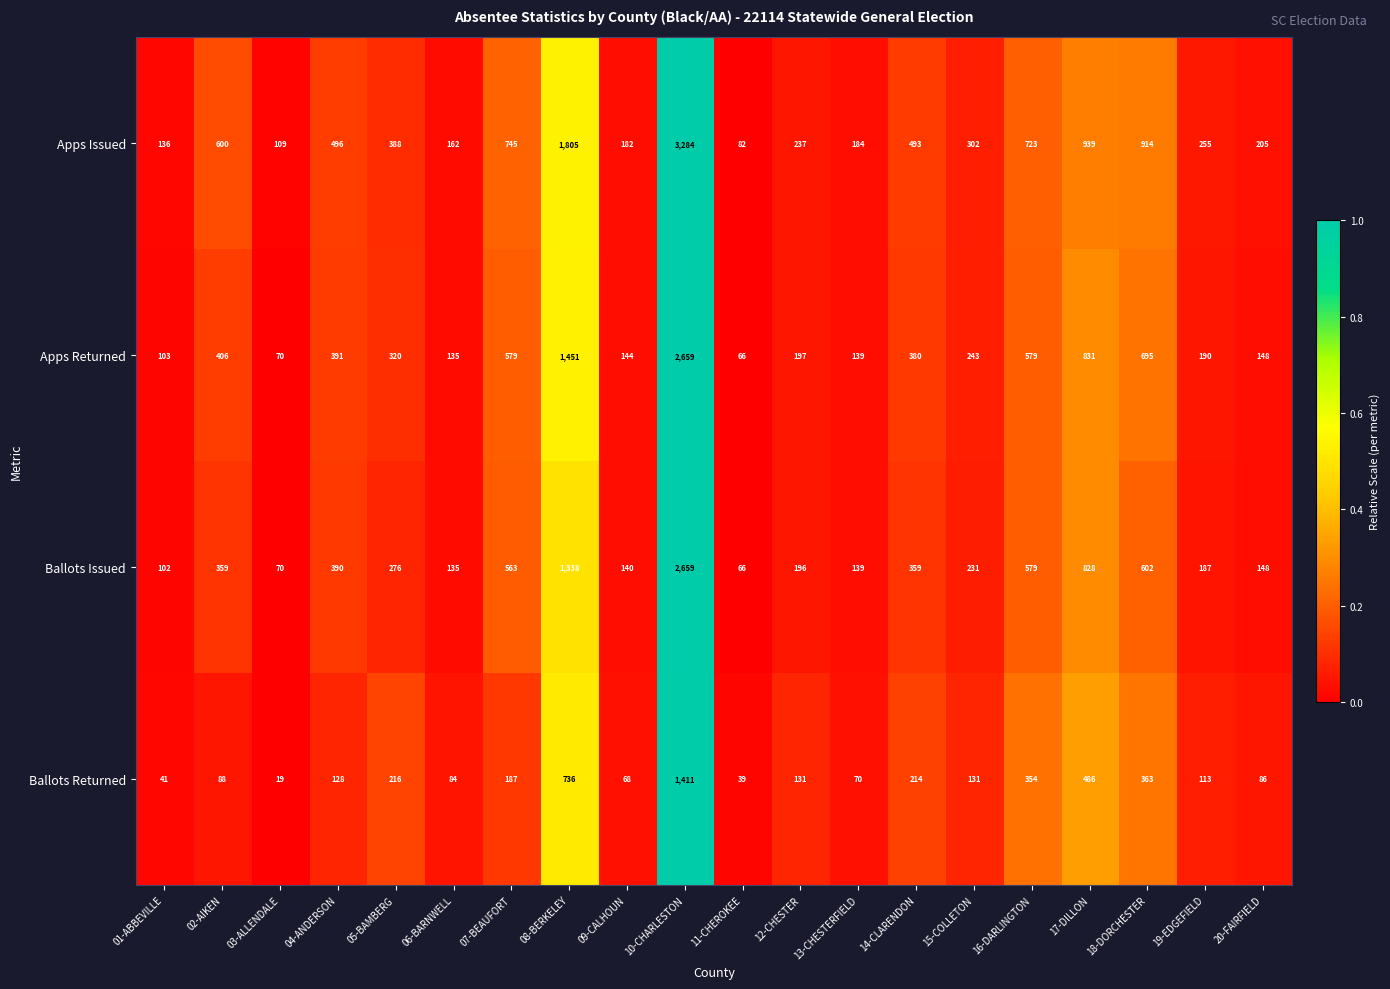

Where is Ballots Returned nearest to the value 715?

08-BERKELEY